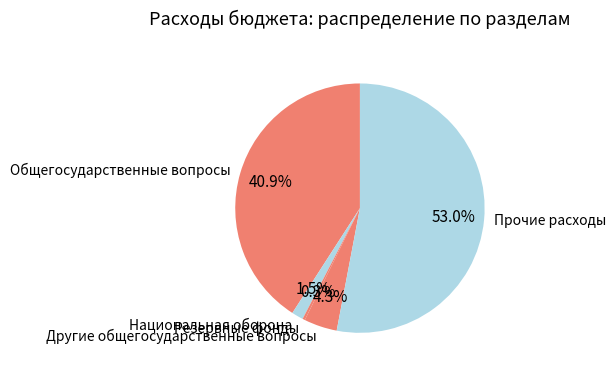

How many segments does this pie chart have?

5